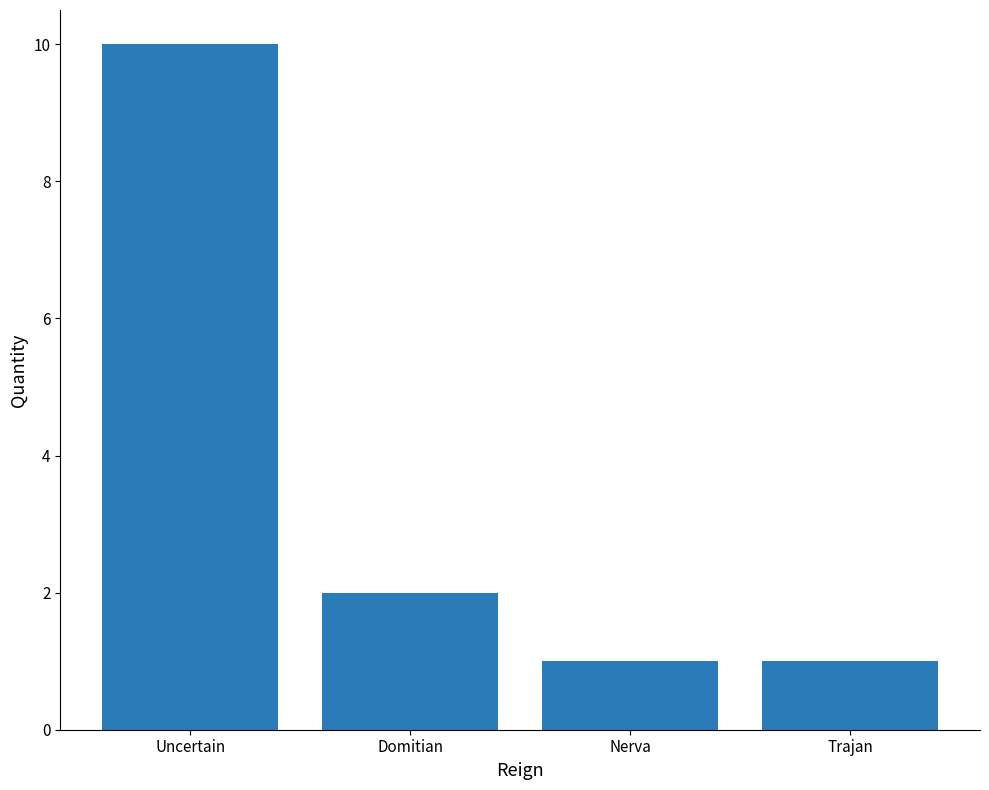

What is the label of the 1st bar from the right?

Trajan